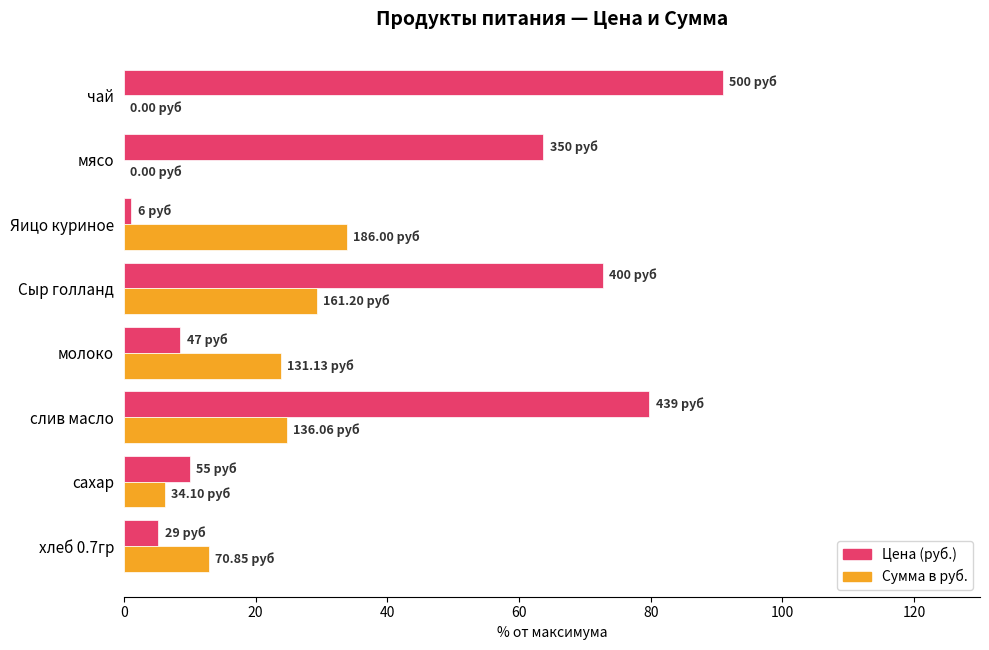

What is the total value across all series at слив масло?

104.5